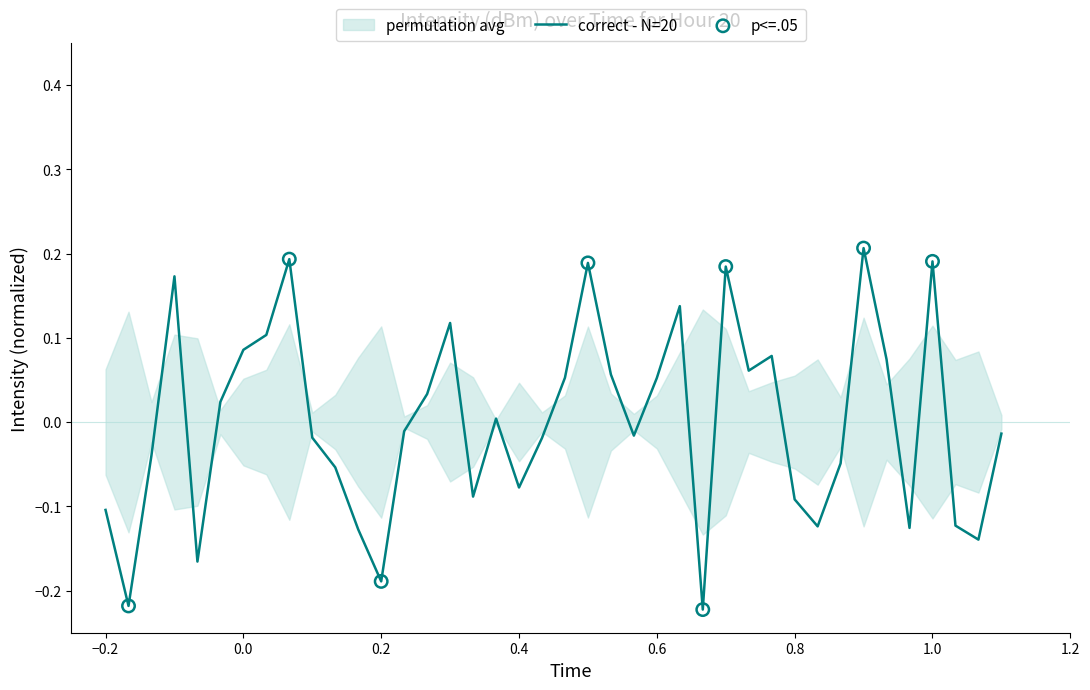

True or false: correct - N=20 has a value of -0.2 at 0.8.

False